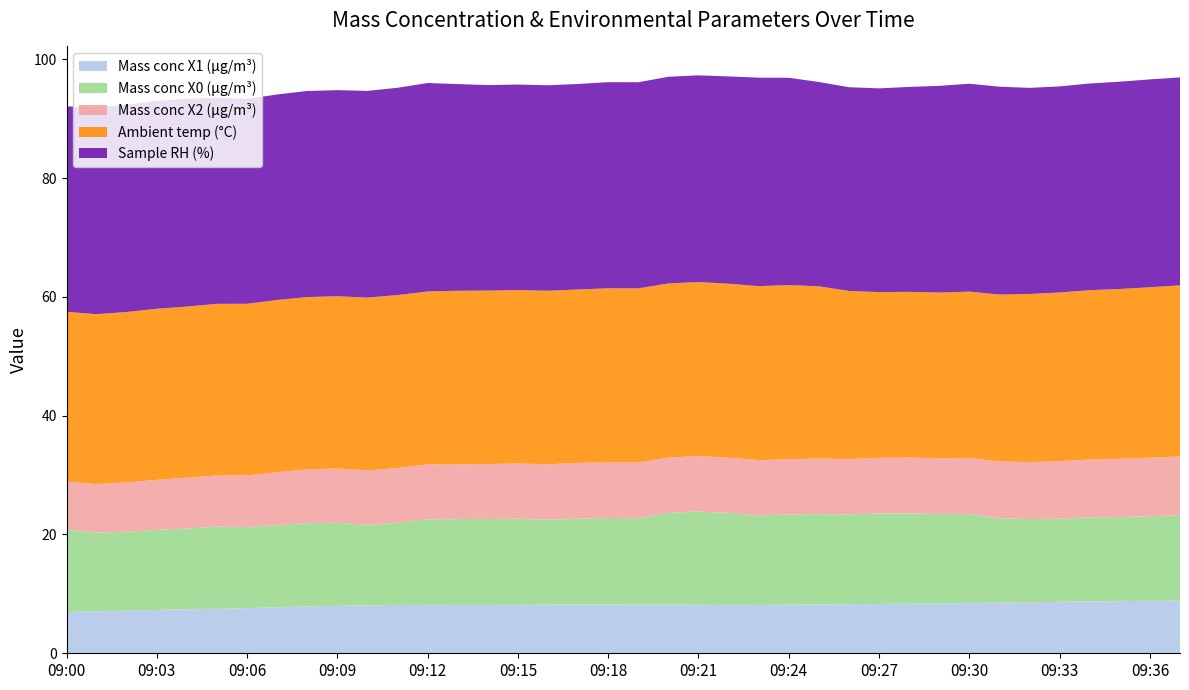

Reading right to left, what are all the values shown in this chart?

Mass conc X1 (μg/m³): 8.9	8.8	8.8	8.7	8.7	8.6	8.5	8.5	8.4	8.3	8.3	8.3	8.2	8.2	8.2	8.2	8.2	8.2	8.2	8.2	8.2	8.2	8.2	8.2	8.2	8.2	8.1	8.1	8.0	7.9	7.8	7.6	7.5	7.4	7.3	7.2	7.1	7.0
Mass conc X0 (μg/m³): 14.4	14.2	14.2	14.2	14.0	14.0	14.2	15.0	15.0	15.2	15.3	15.1	15.2	15.2	15.1	15.5	15.7	15.4	14.6	14.6	14.4	14.3	14.5	14.4	14.4	14.4	13.9	13.6	14.0	14.0	13.8	13.7	13.8	13.6	13.5	13.3	13.3	13.8
Mass conc X2 (μg/m³): 9.9	9.8	9.8	9.7	9.7	9.6	9.6	9.5	9.4	9.4	9.3	9.3	9.3	9.3	9.3	9.3	9.3	9.3	9.3	9.4	9.4	9.3	9.3	9.2	9.2	9.2	9.2	9.2	9.1	9.1	8.9	8.7	8.6	8.6	8.4	8.3	8.2	8.1
Ambient temp (°C): 28.8	28.7	28.6	28.5	28.4	28.3	28.1	28.0	27.9	27.9	27.9	28.3	29.0	29.3	29.3	29.3	29.3	29.3	29.3	29.3	29.2	29.2	29.2	29.2	29.2	29.1	29.1	29.1	29.0	29.0	29.0	28.9	28.9	28.8	28.8	28.7	28.6	28.6
Sample RH (%): 35.0	35.0	34.9	34.8	34.7	34.7	35.0	35.0	34.8	34.5	34.3	34.3	34.4	34.9	35.1	34.9	34.8	34.8	34.7	34.7	34.6	34.6	34.6	34.6	34.8	35.1	34.9	34.8	34.7	34.7	34.6	34.5	34.7	35.0	35.0	34.9	34.8	34.6